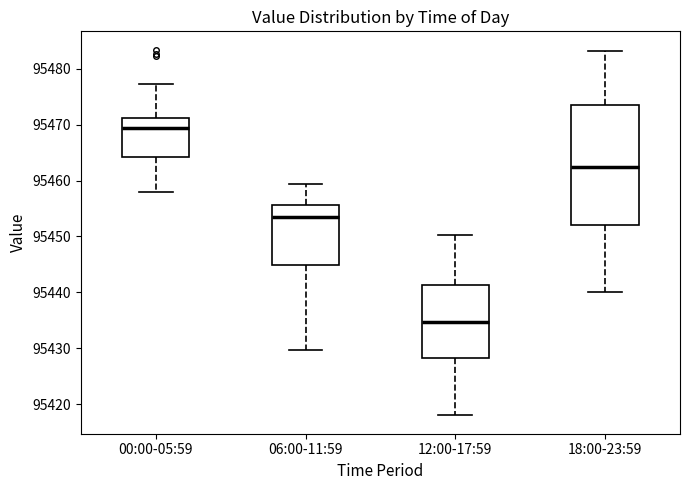

Where does the upper whisker of the box for 06:00-11:59 end on the y-axis? The values are not printed on the chart, so give them approximately, as read against the axis.

95459